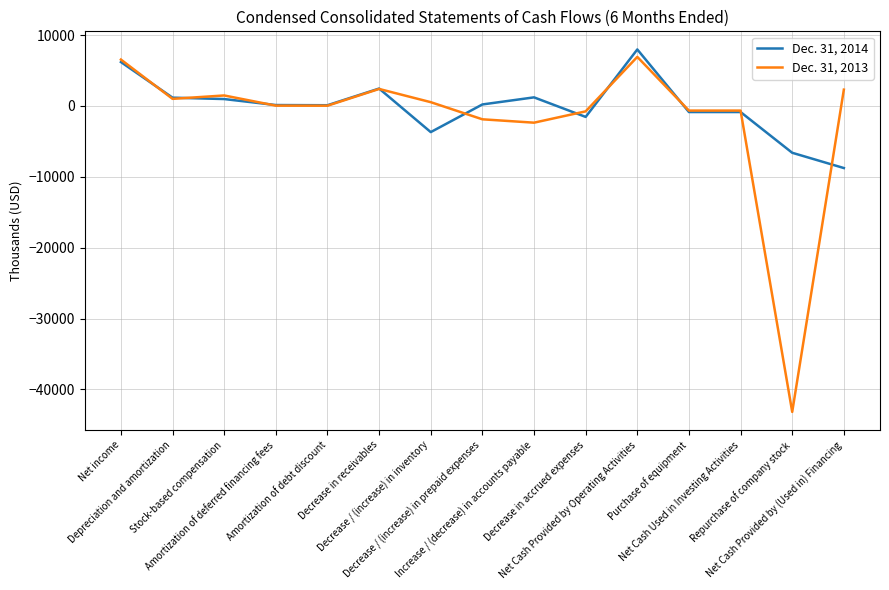

List the series in order of their overall mean, highest first.

Dec. 31, 2014, Dec. 31, 2013